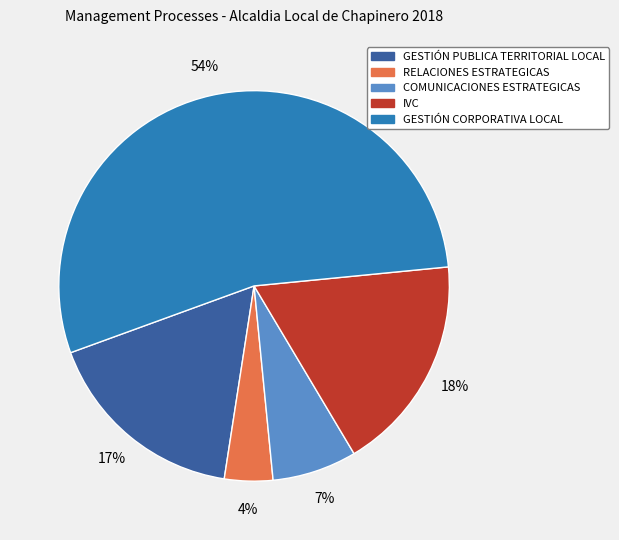

Which category has the smallest portion of the pie?

RELACIONES ESTRATEGICAS